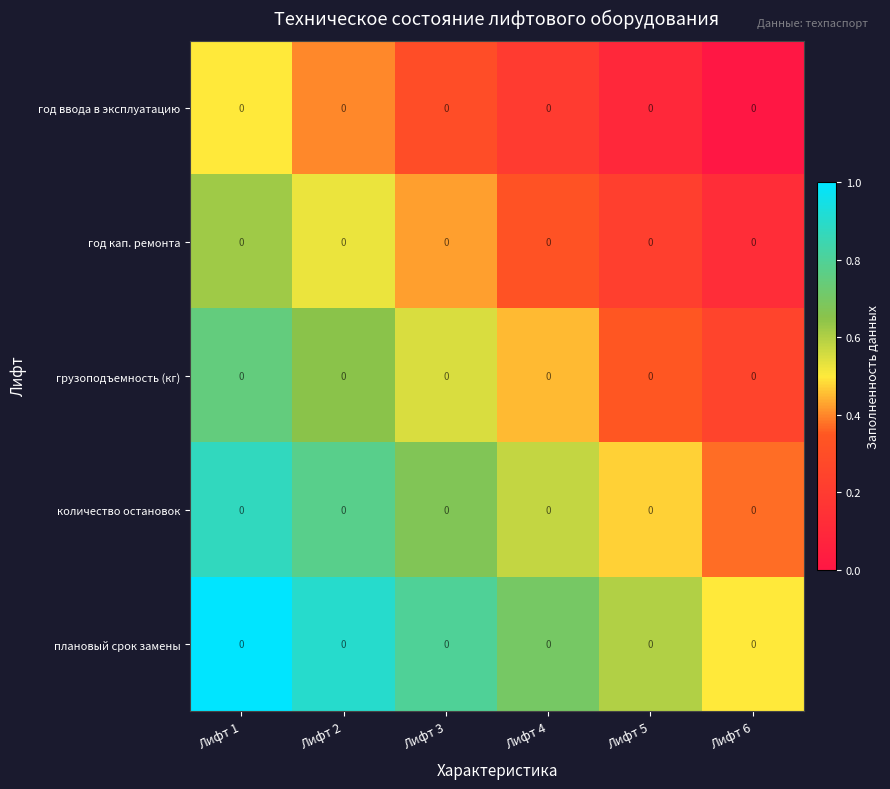

At how many categories does at least one series exceed 0?

6